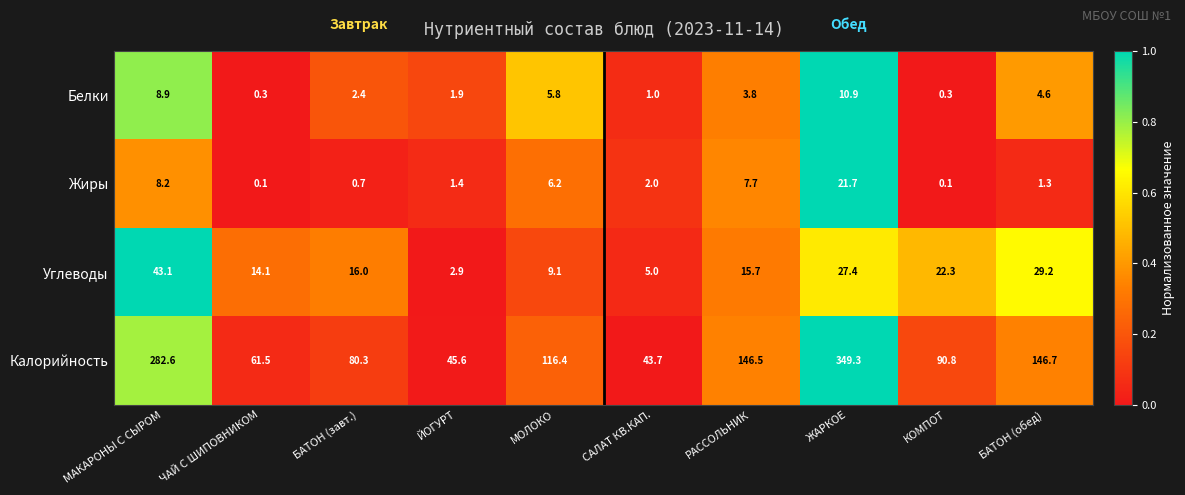

Which series has the widest spread of values?

Калорийность